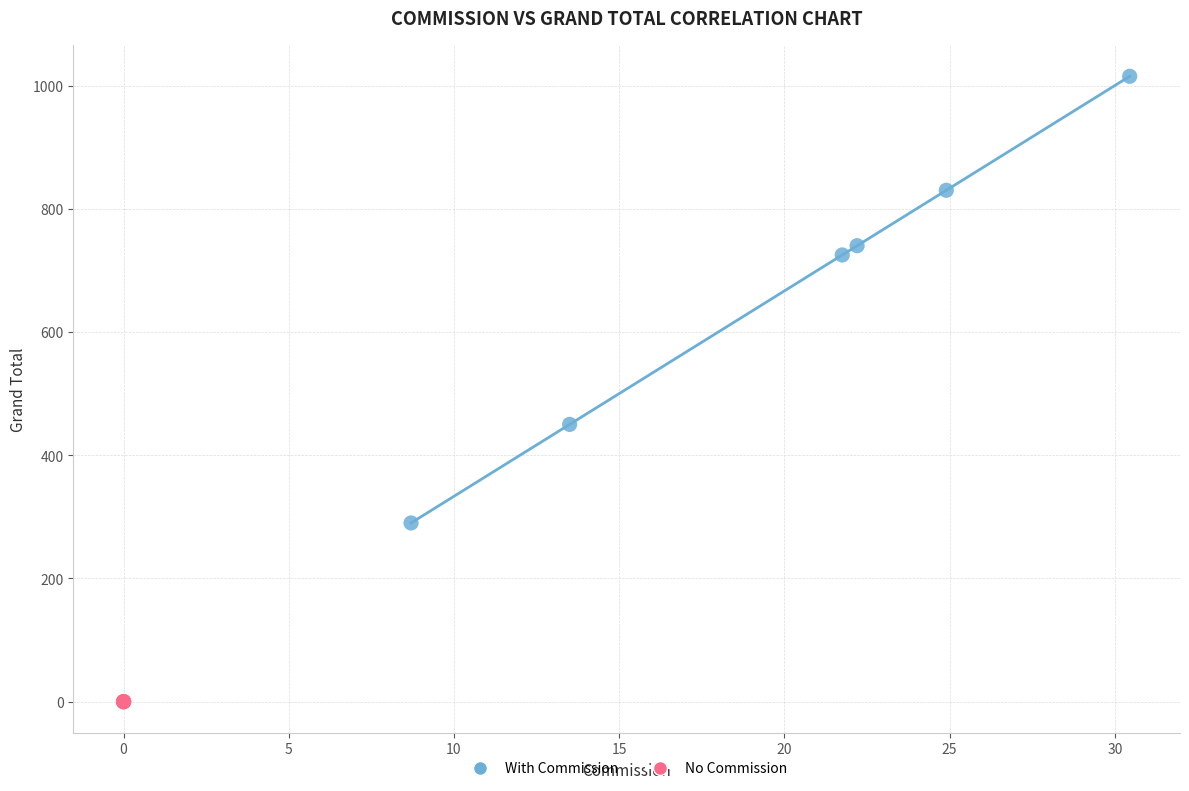

Which series reaches the minimum Y coordinate?

No Commission